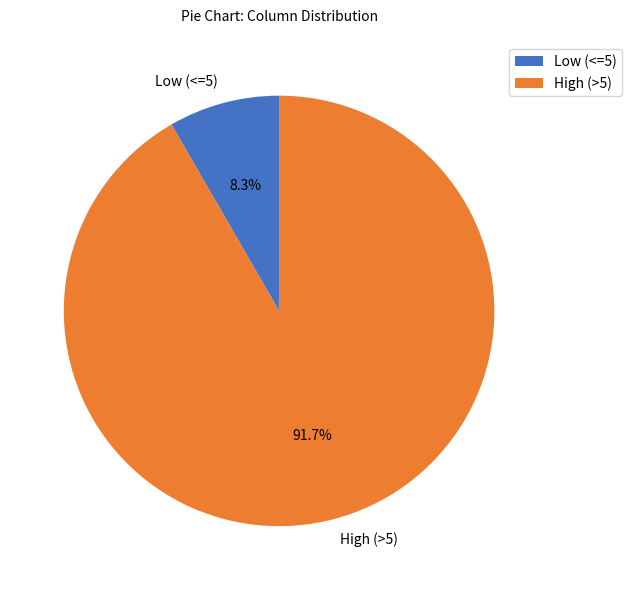

Between High (>5) and Low (<=5), which is larger?

High (>5)